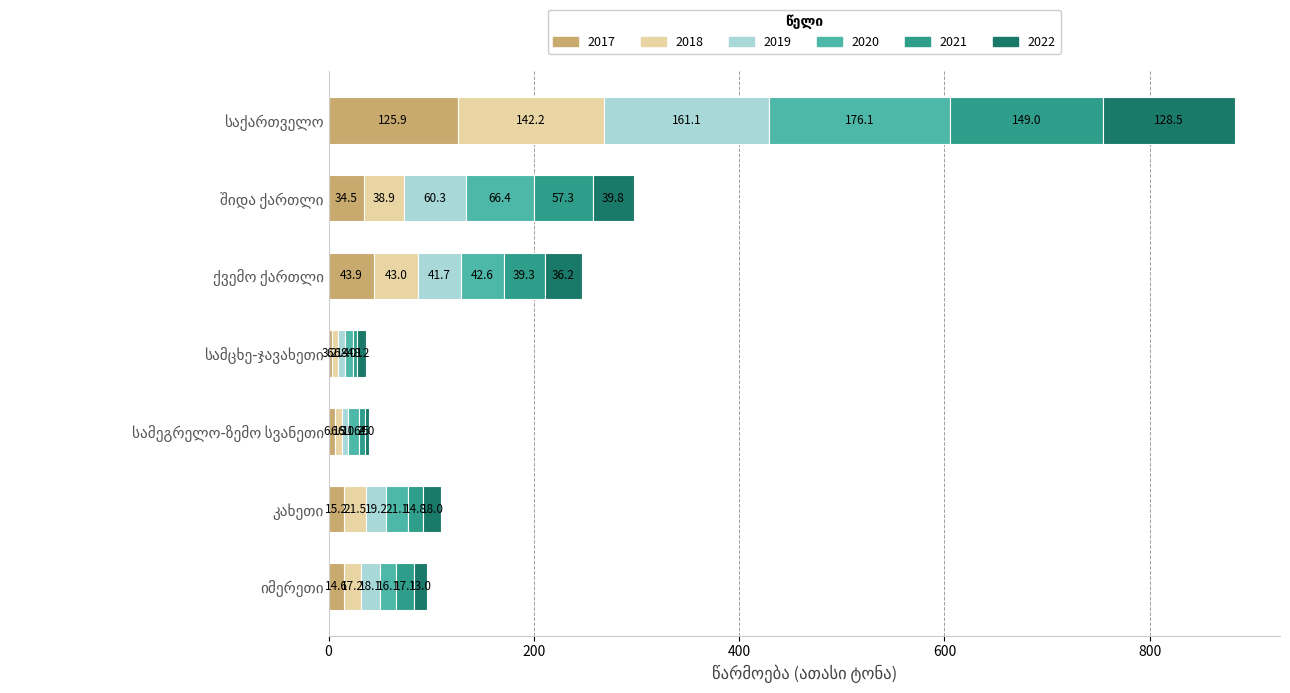

What is the lowest value of the 2017 series?

3.2